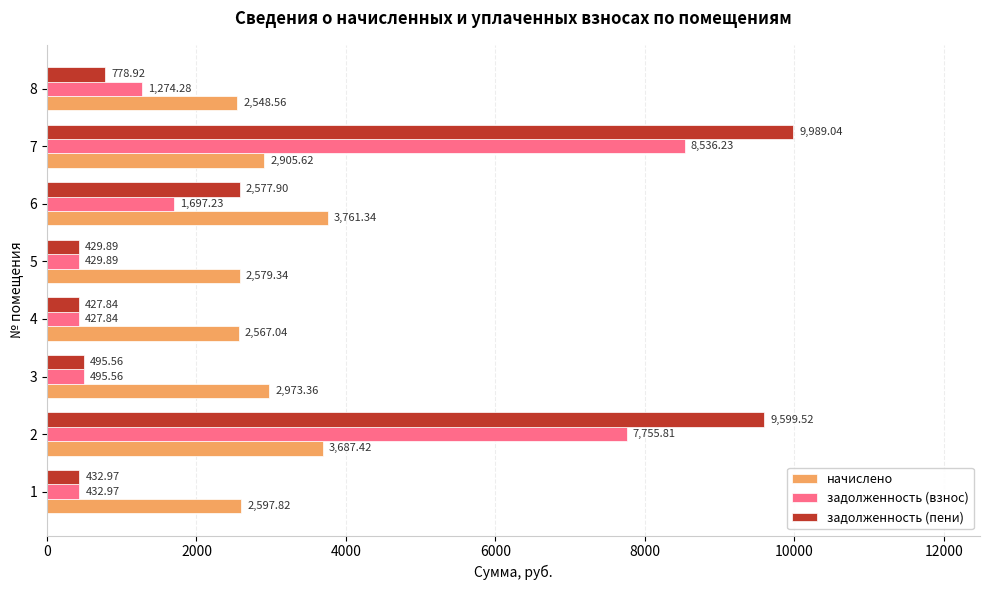

What are all the series names shown in the legend?

начислено, задолженность (взнос), задолженность (пени)